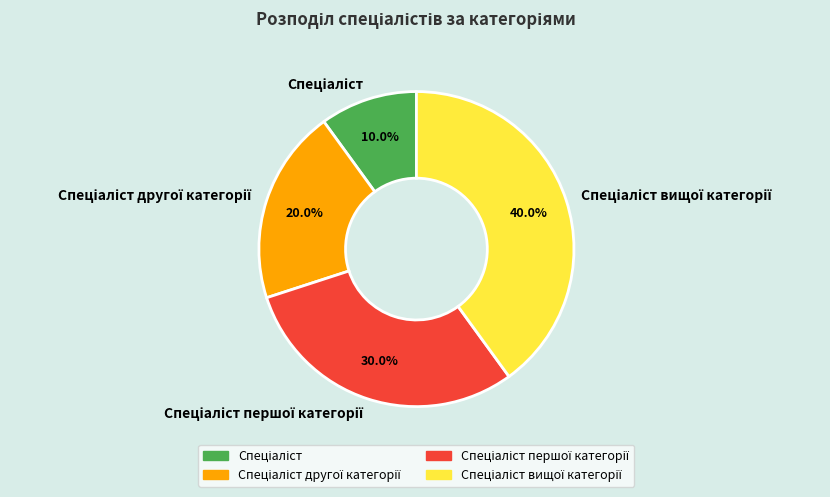

Is there any slice that represents more than half of the pie?

No